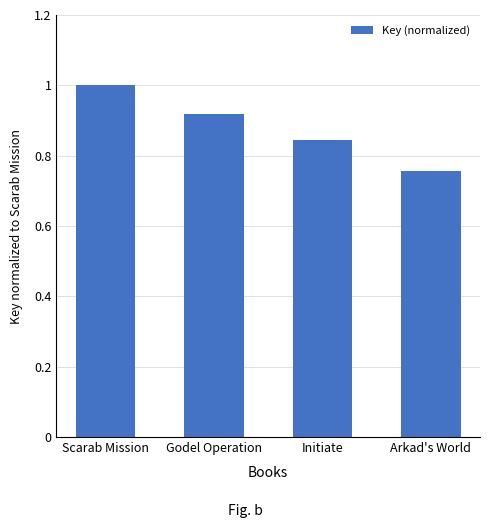

Which category has the lowest value across all series?

Arkad's World